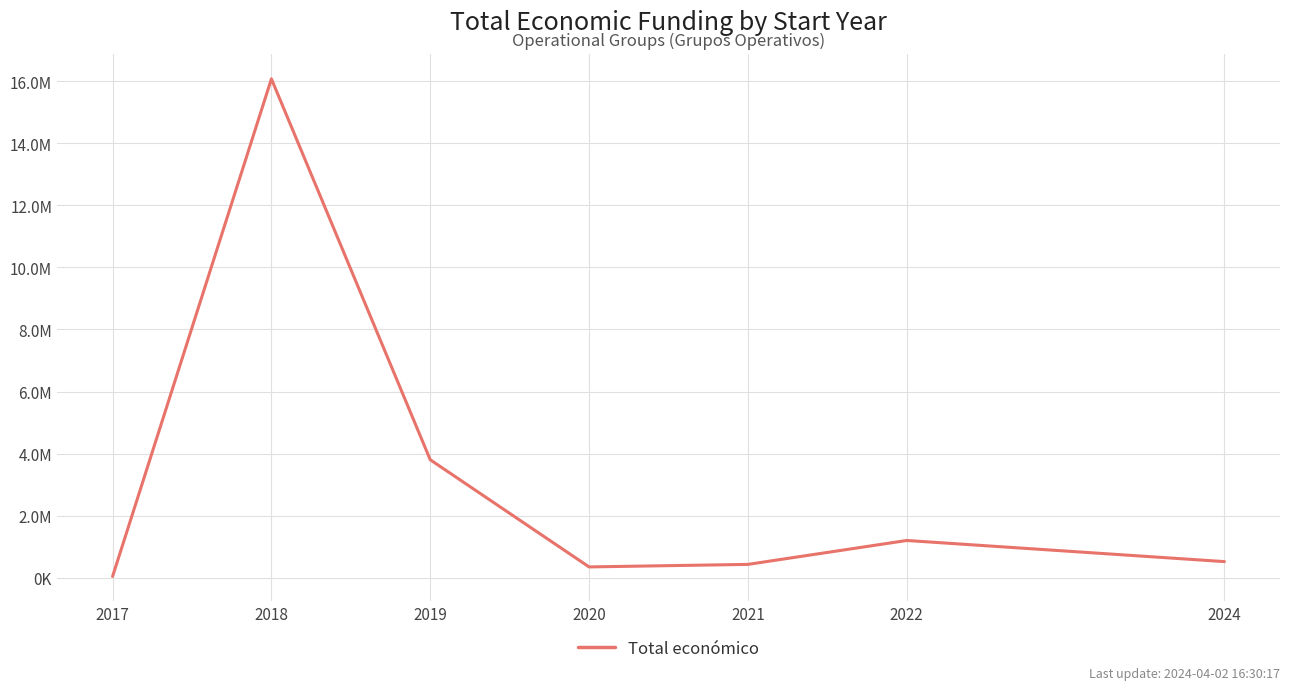

Does the chart display data point markers on the line(s)?

No